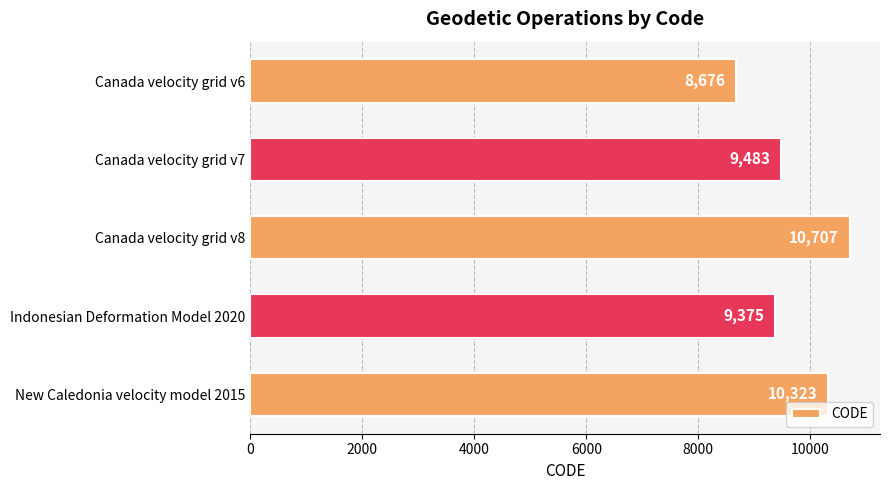

Which has a higher value, Indonesian Deformation Model 2020 or New Caledonia velocity model 2015?

New Caledonia velocity model 2015